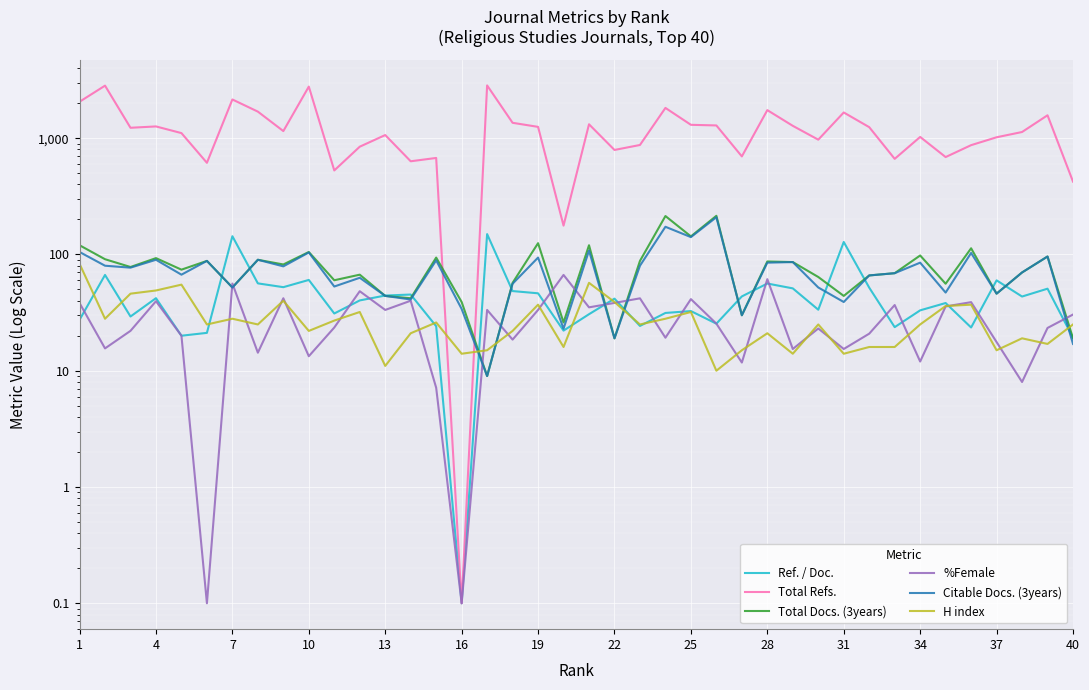

True or false: Ref. / Doc. has more than 1 interior local peaks.

True